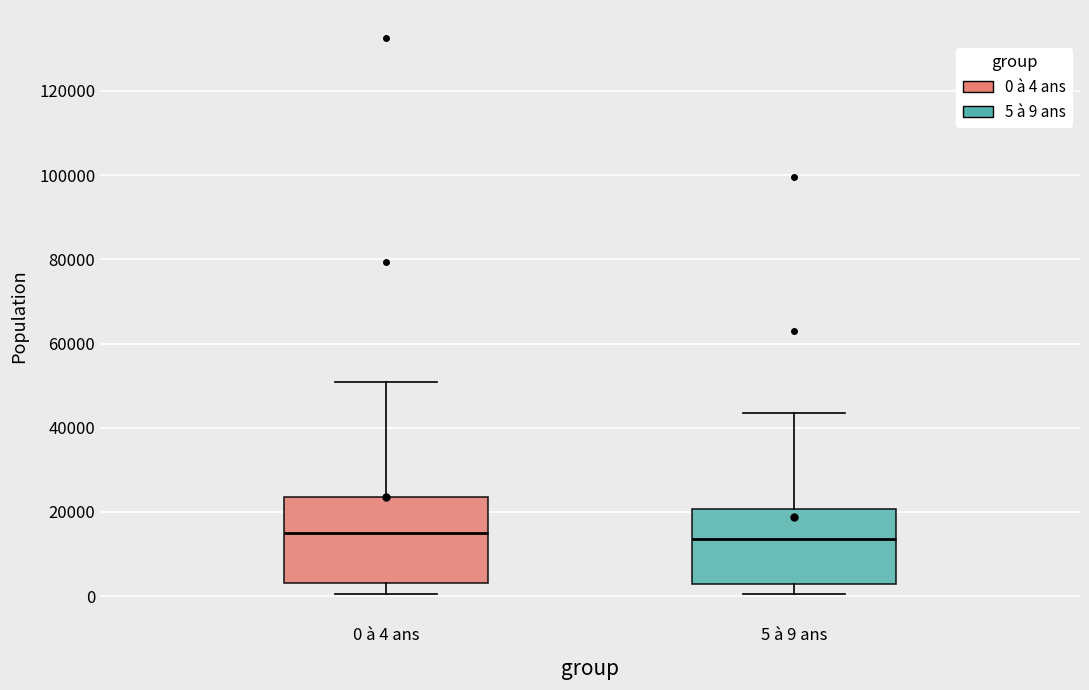

Reading left to right, transcribe this box plot: for each box, give where its median line is, the range the box spans, and where its two whiskers end, as read against the y-axis. The values are not printed on the chart, so give them approximately, as read against the axis.

0 à 4 ans: median 14000, box 4000 to 24000, whiskers 0 to 50000
5 à 9 ans: median 14000, box 2000 to 20000, whiskers 0 to 44000